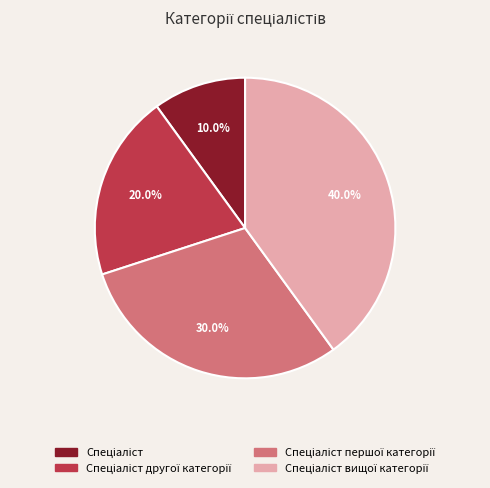

Count the number of slices in the pie.

4